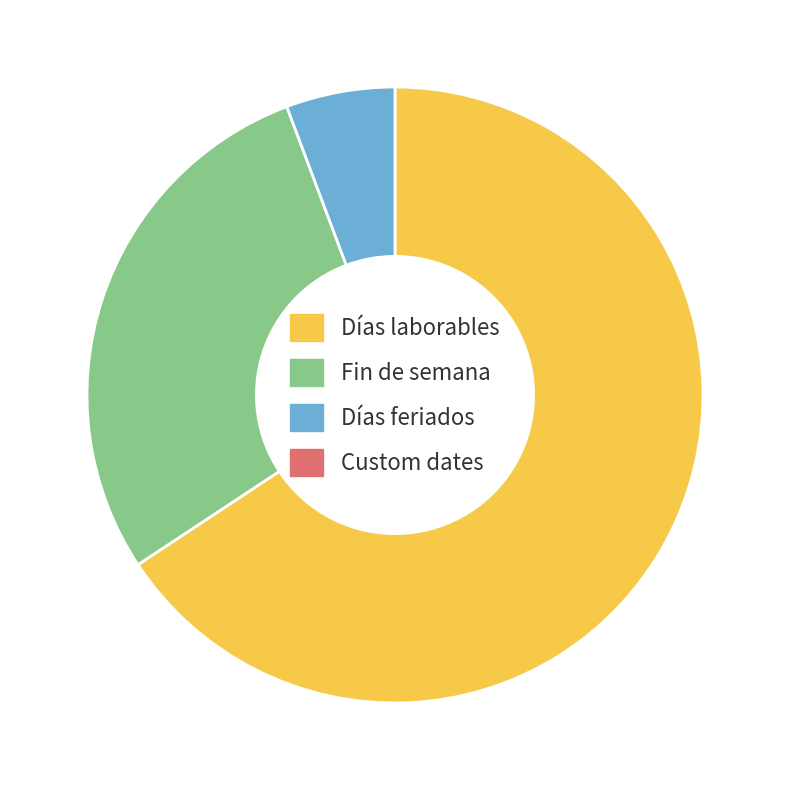

How many segments does this pie chart have?

3